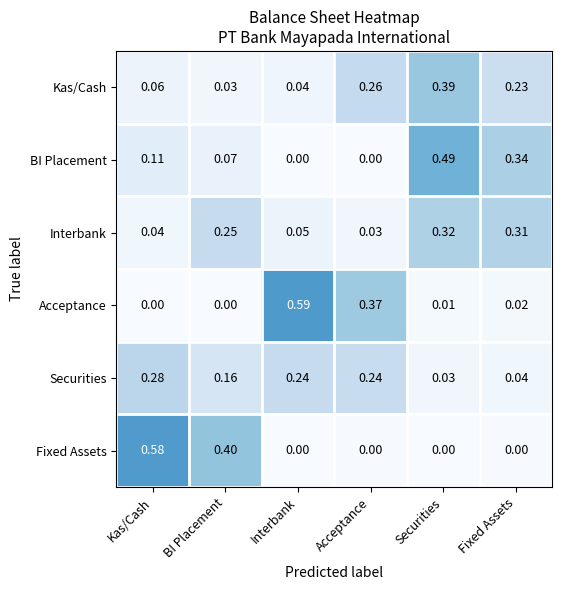

At which category is the sum across all series the highest?

Securities